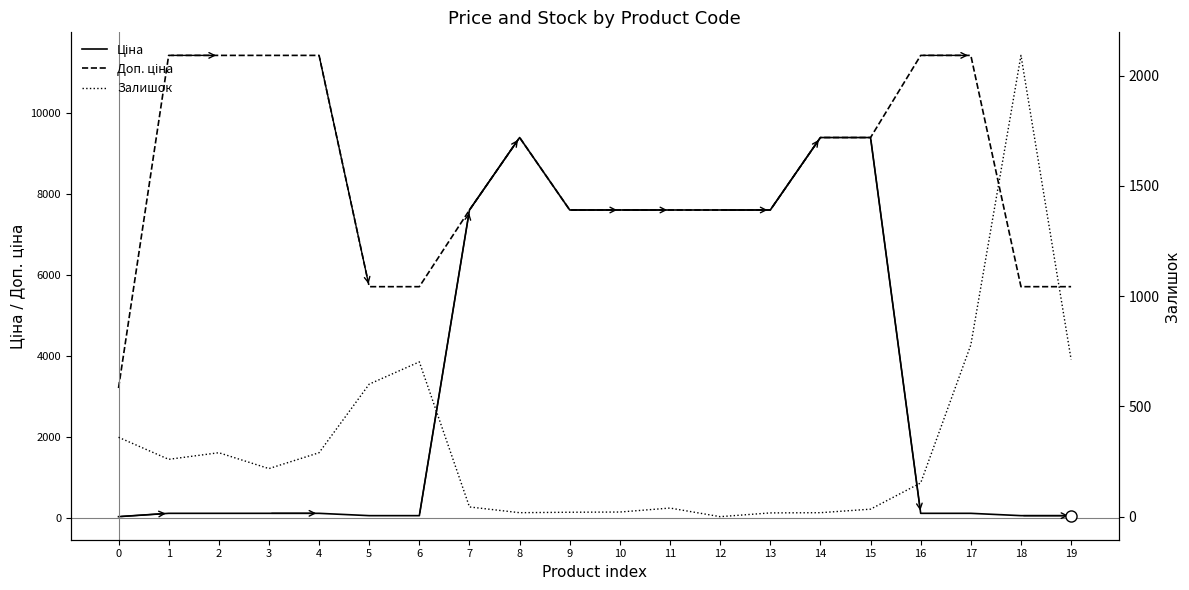

Reading right to left, transcribe all the data shown in this chart.

Ціна: 19=57.0	18=57.0	17=114.1	16=114.1	15=9384.0	14=9384.0	13=7596.5	12=7596.5	11=7596.5	10=7596.5	9=7596.5	8=9384.0	7=7596.5	6=57.0	5=57.0	4=114.1	3=114.1	2=114.1	1=114.1	0=32.0
Доп. ціна: 19=5705.0	18=5705.0	17=11410.0	16=11410.0	15=9384.0	14=9384.0	13=7596.5	12=7596.5	11=7596.5	10=7596.5	9=7596.5	8=9384.0	7=7596.5	6=5705.0	5=5705.0	4=11410.0	3=11410.0	2=11410.0	1=11410.0	0=3205.0
Залишок: 19=713.0	18=2092.0	17=779.0	16=153.0	15=34.0	14=18.0	13=17.0	12=0.0	11=39.0	10=21.0	9=20.0	8=18.0	7=44.0	6=702.0	5=601.0	4=290.0	3=218.0	2=290.0	1=260.0	0=360.0